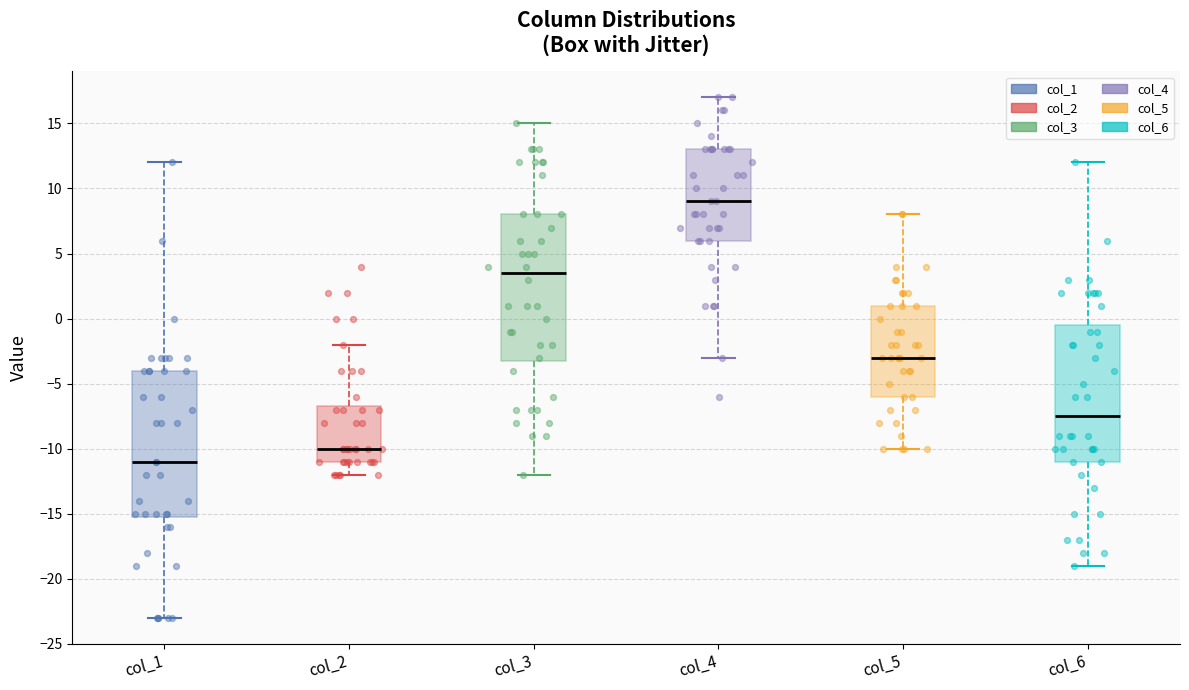

Which box's median line is the highest?

col_4